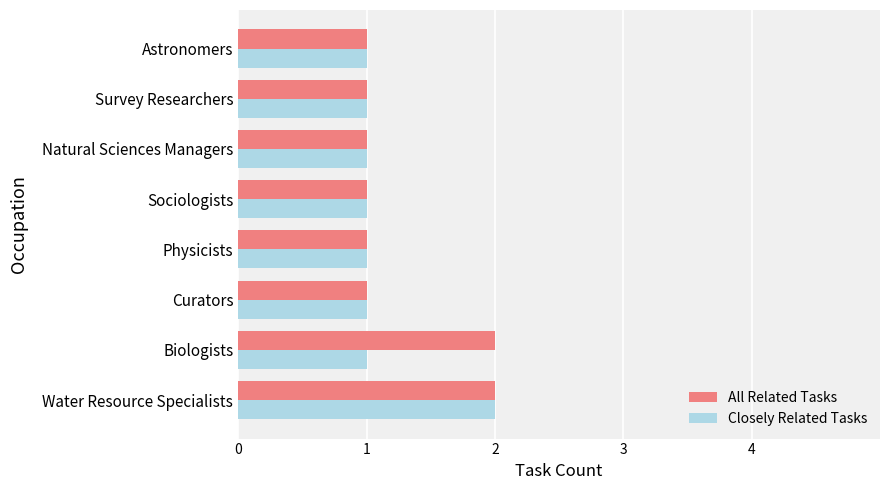

Is it true that Closely Related Tasks equals 0 at Physicists?

False